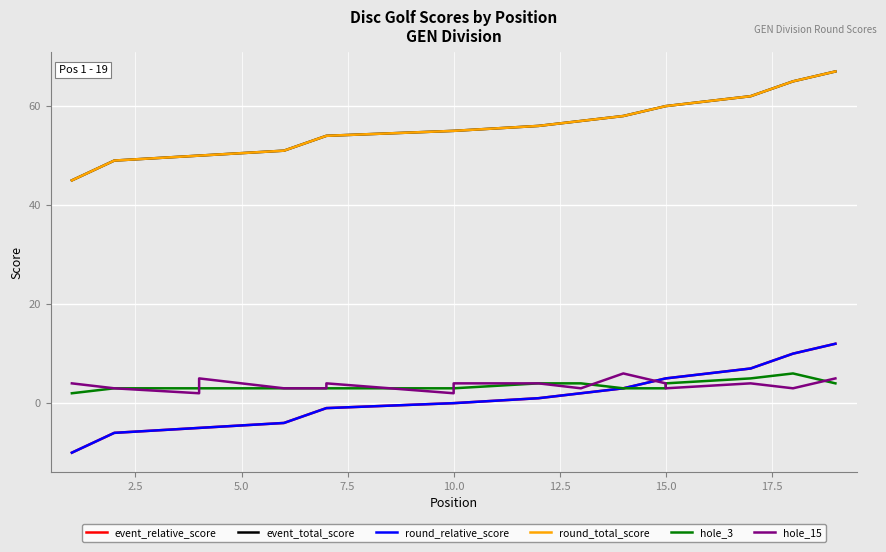

True or false: hole_3 and event_relative_score intersect in this chart.

False